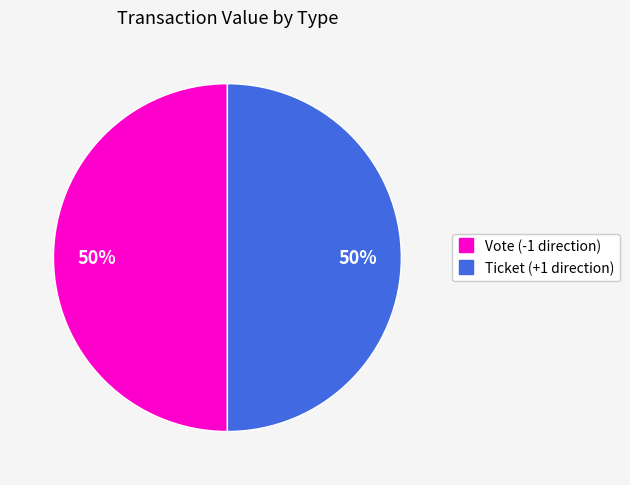

Is the sum of Vote and Ticket greater than half?

Yes